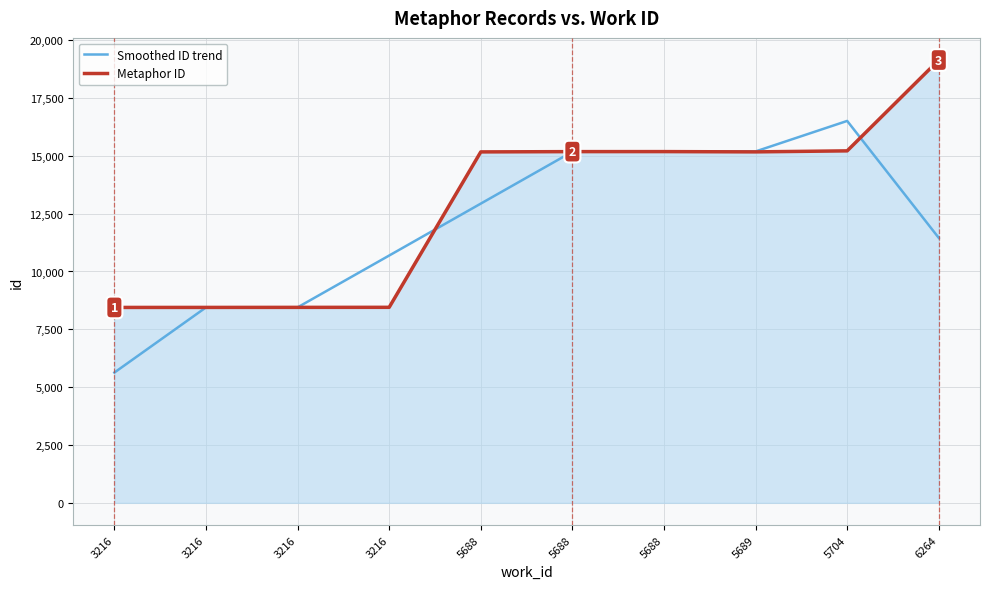

What are all the series names shown in the legend?

Smoothed ID trend, Metaphor ID